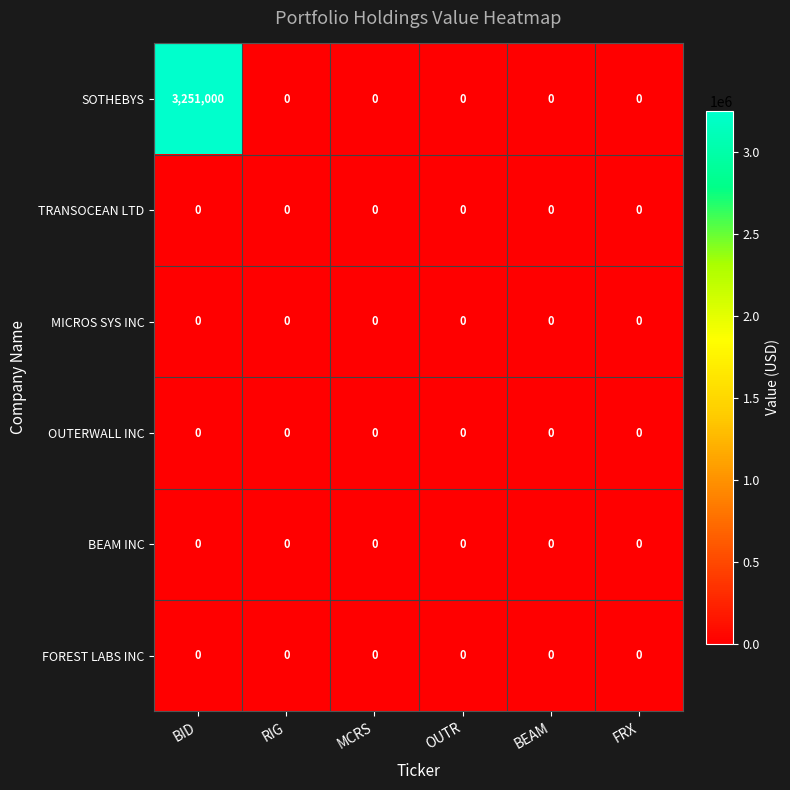

True or false: SOTHEBYS has a value of -1682237 at OUTR.

False